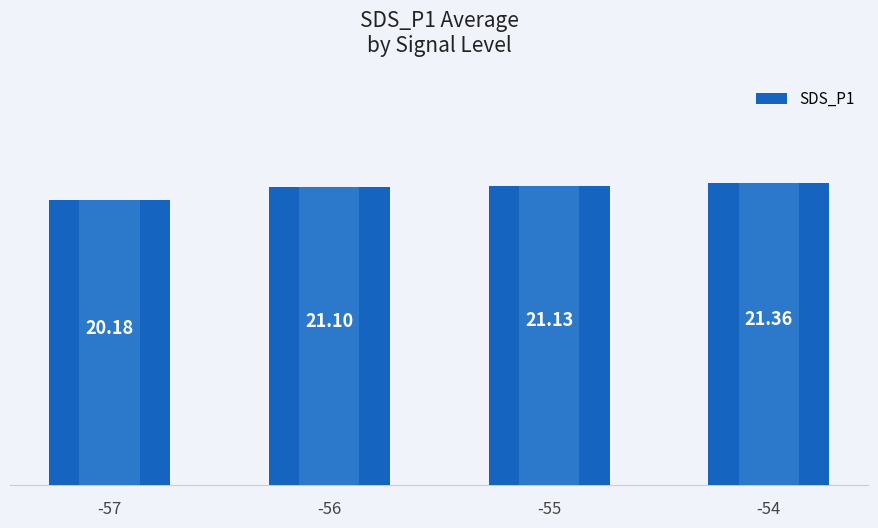

What is the value of the 3rd bar from the left?

21.1